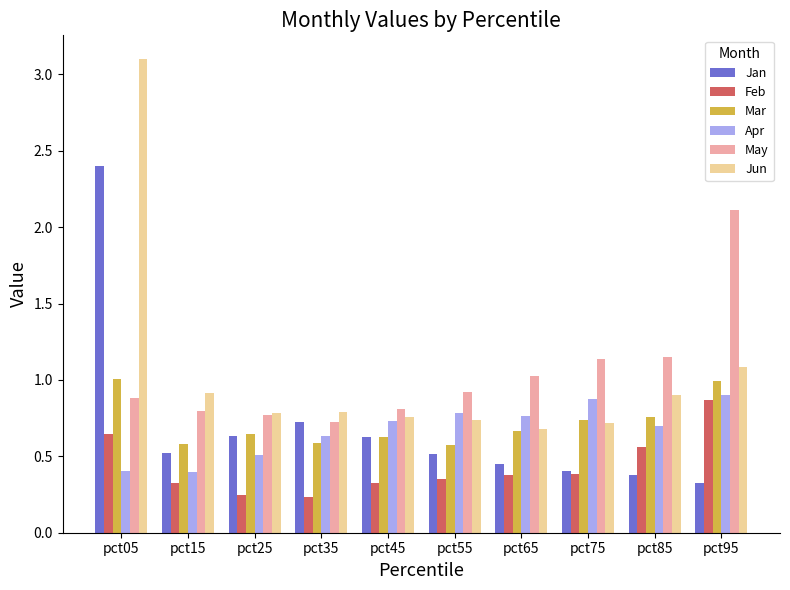

How many Jan values are between 0 and 1?

9